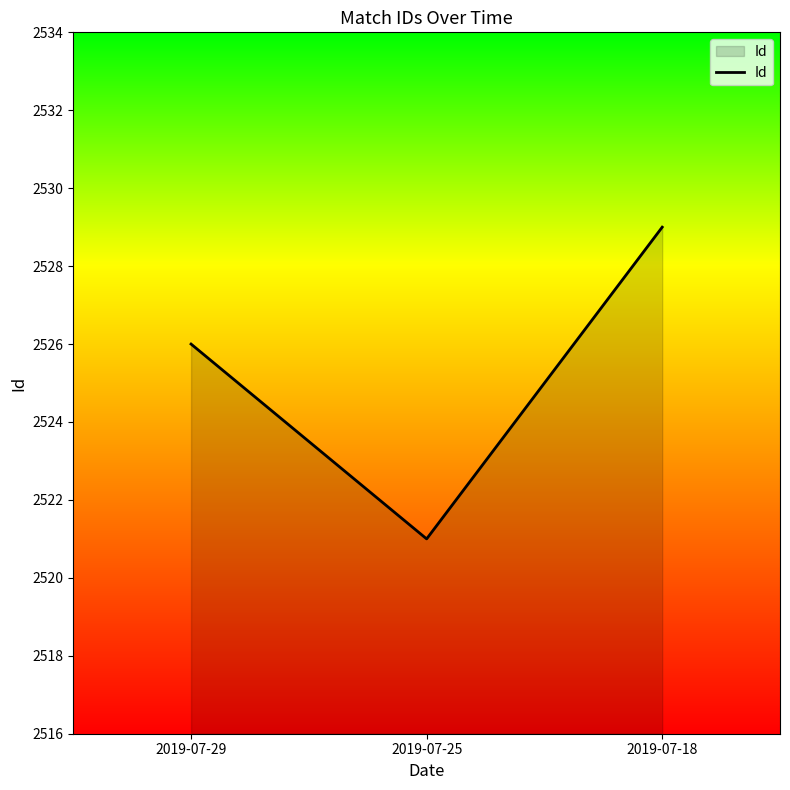

Rank the categories by value from lowest to highest.

2019-07-25, 2019-07-29, 2019-07-18